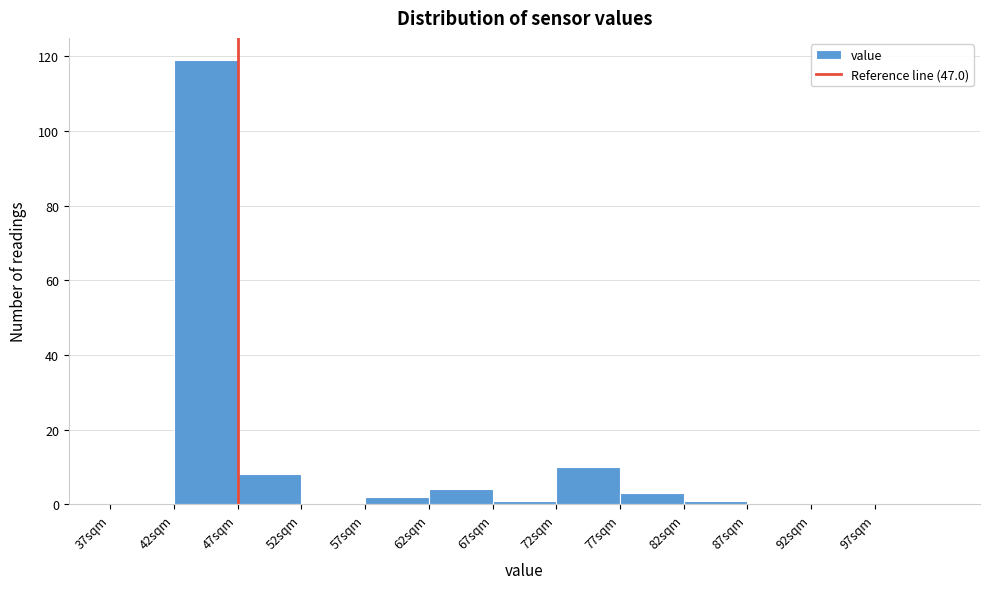

Reading left to right, transcribe this chart: for each bar, give the range it covers on the x-axis and its height. The values are not printed on the chart, so give them approximately, as read against the axis.

37 to 42: 0
42 to 47: 120
47 to 52: 8
52 to 57: 0
57 to 62: 2
62 to 67: 4
67 to 72: under 2
72 to 77: 10
77 to 82: 4
82 to 87: under 2
87 to 92: 0
92 to 97: 0
97 to 102: 0